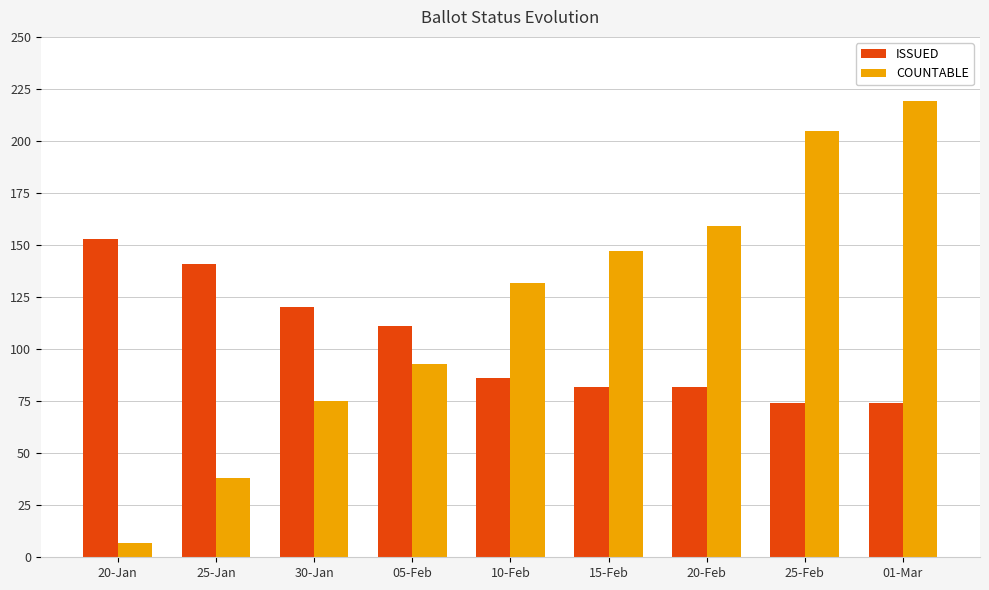

What is the difference between the COUNTABLE values at 20-Jan and 15-Feb?

140